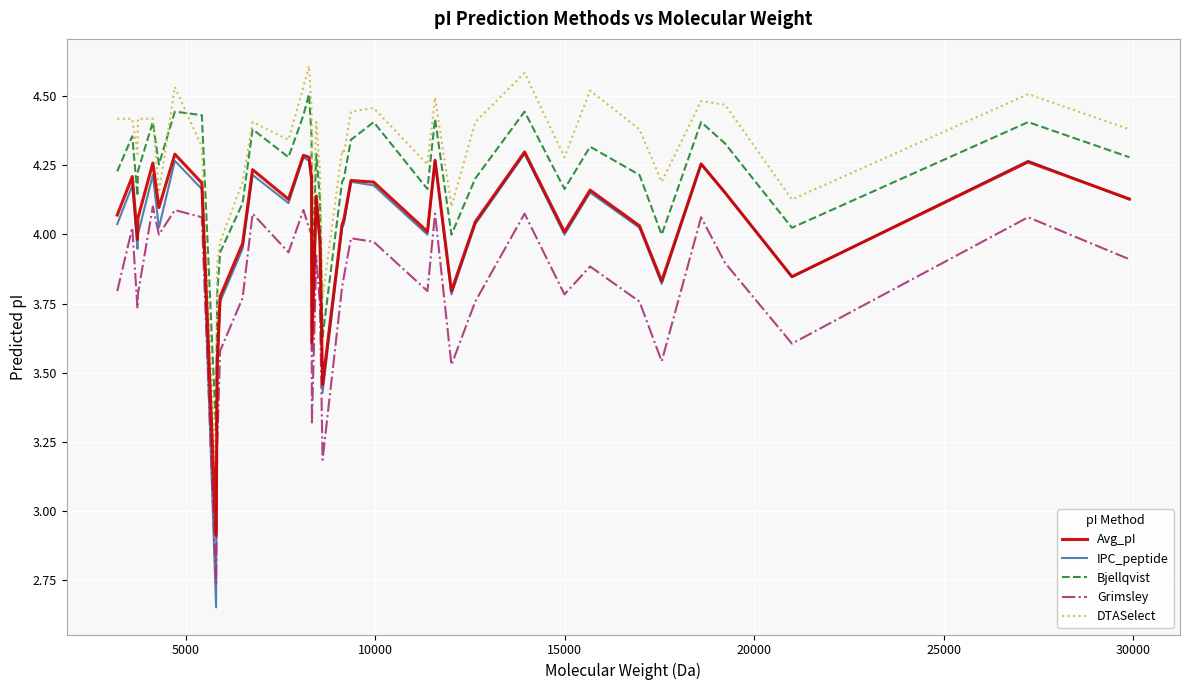

How many interior local peaks does the Avg_pI series have?

12